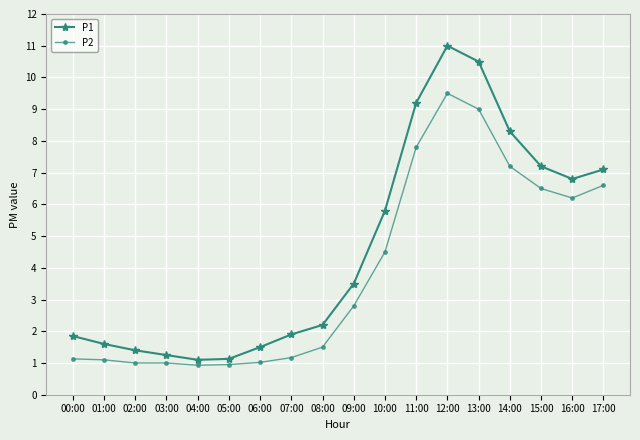

What is the sum of all P2 values?

69.9